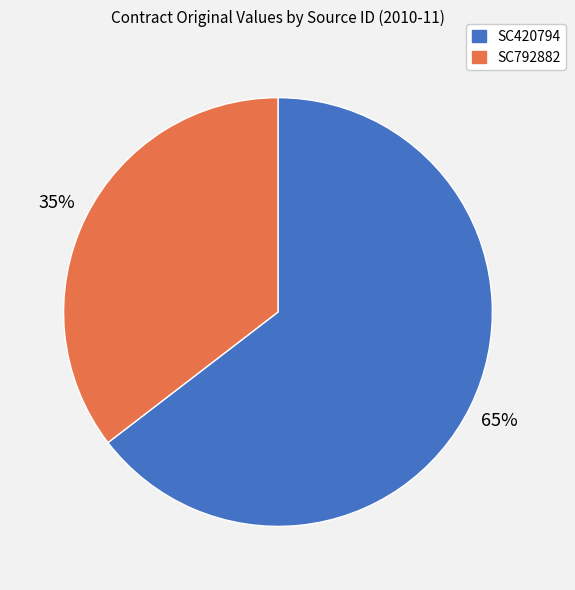

Which category accounts for the majority?

SC420794